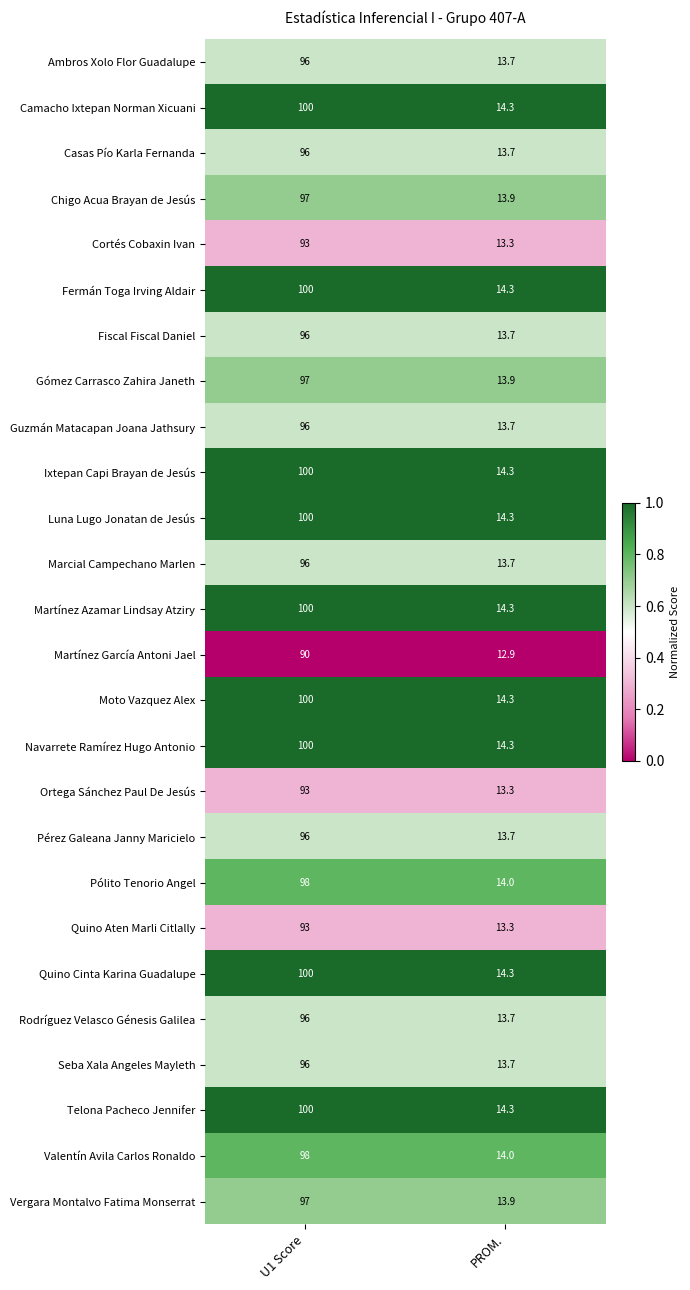

True or false: Luna Lugo Jonatan de Jesús has a value of 14.3 at PROM..

True